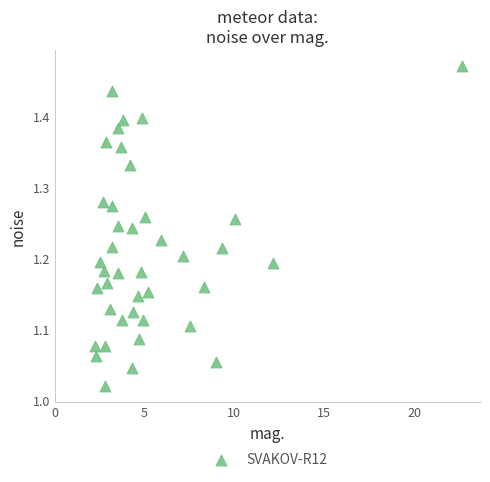

What is the range of Y values (max minus min)?

0.4